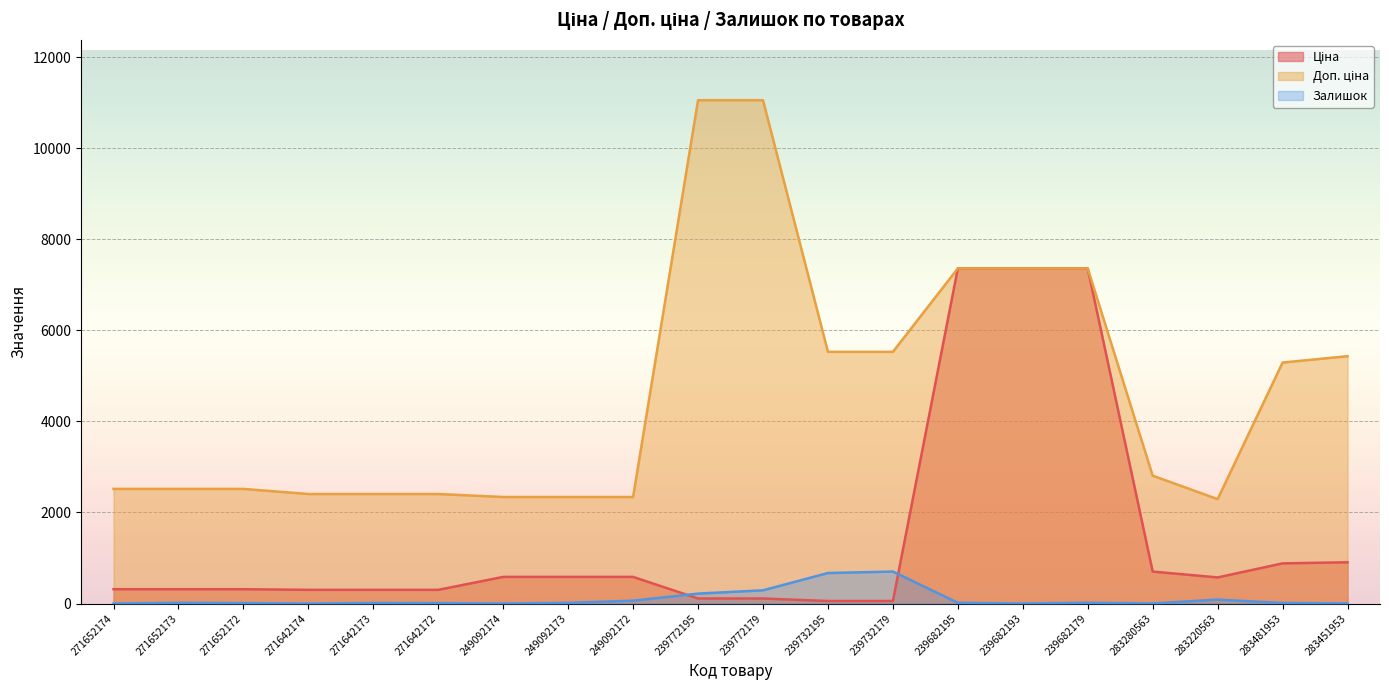

What is the difference between the maximum and second lowest values in the Доп. ціна series?

8715.3